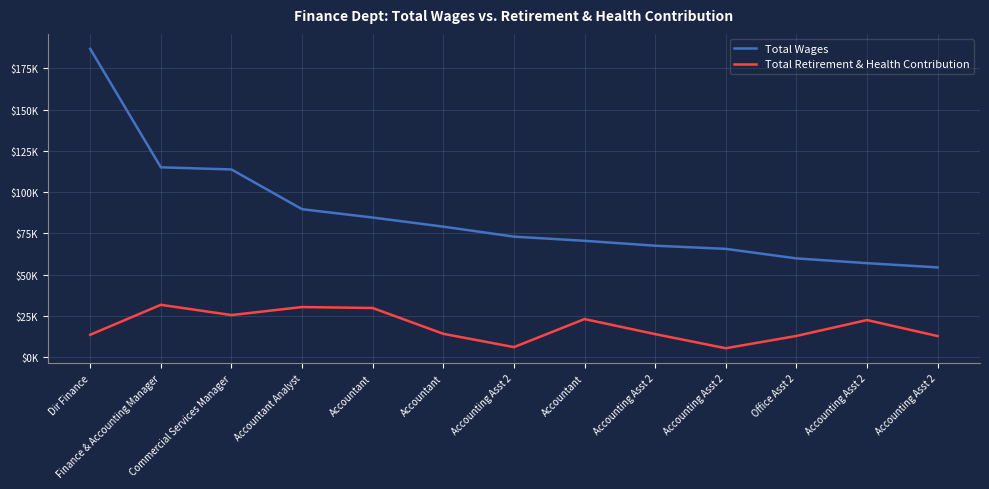

True or false: Total Retirement & Health Contribution and Total Wages cross at least once.

False